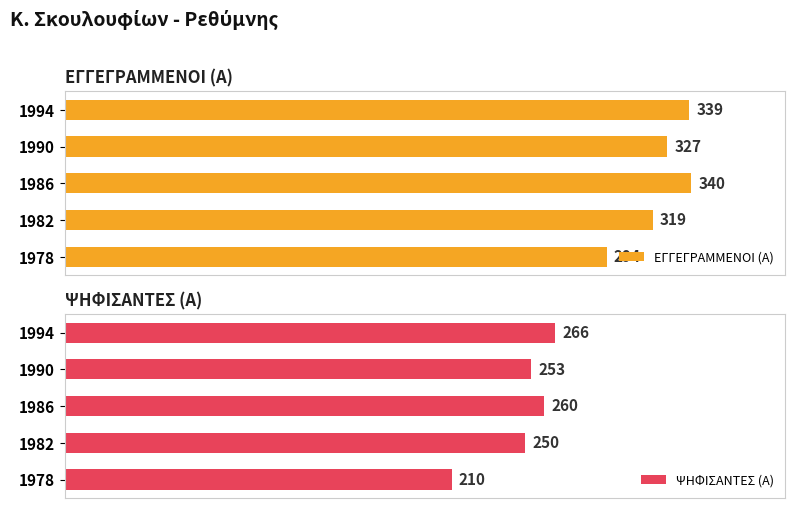

Rank the categories by ΨΗΦΙΣΑΝΤΕΣ (Α) value from highest to lowest.

1994, 1986, 1990, 1982, 1978